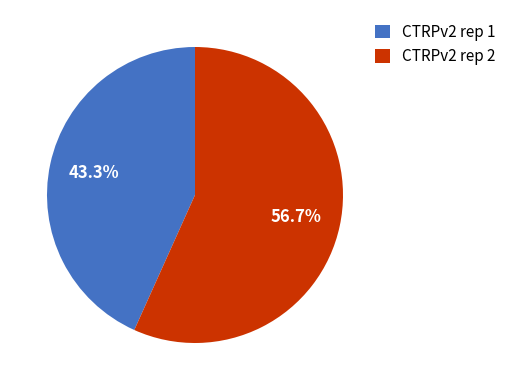

The CTRPv2 rep 2 slice represents 57% of the pie. True or false?

True